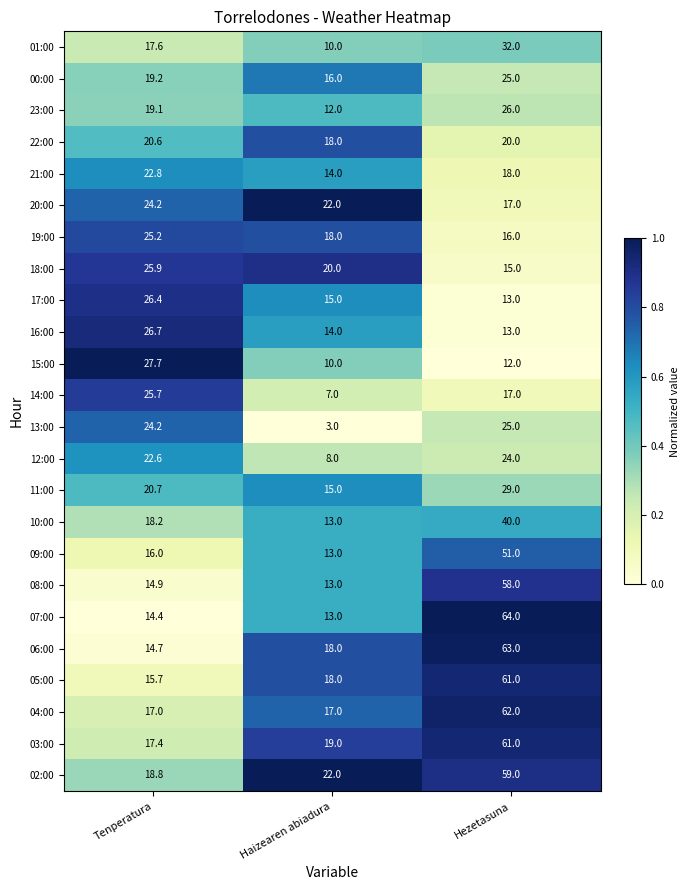

Which series changed the most between Tenperatura and Haizearen abiadura?

13:00